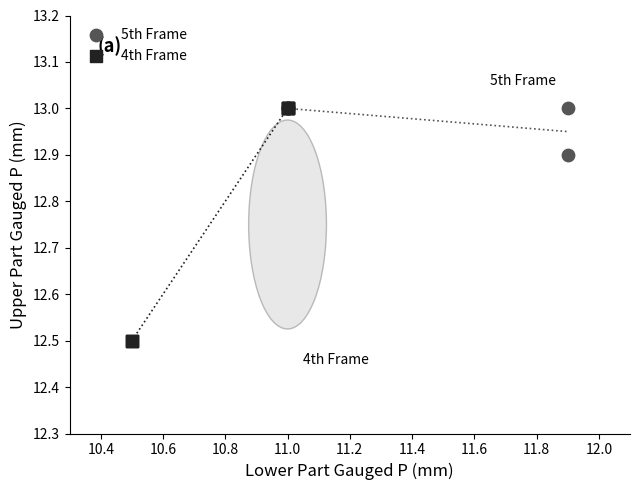

Which series has the widest spread of Y values?

4th Frame